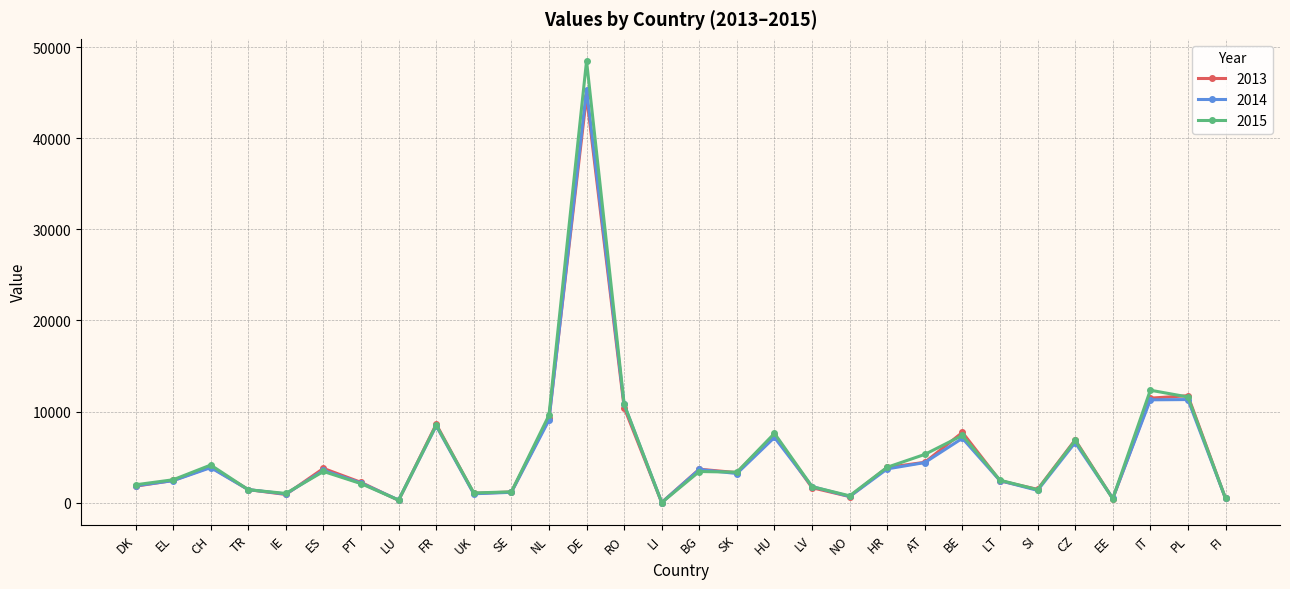

The value of 2013 at PL is 16935. True or false?

False